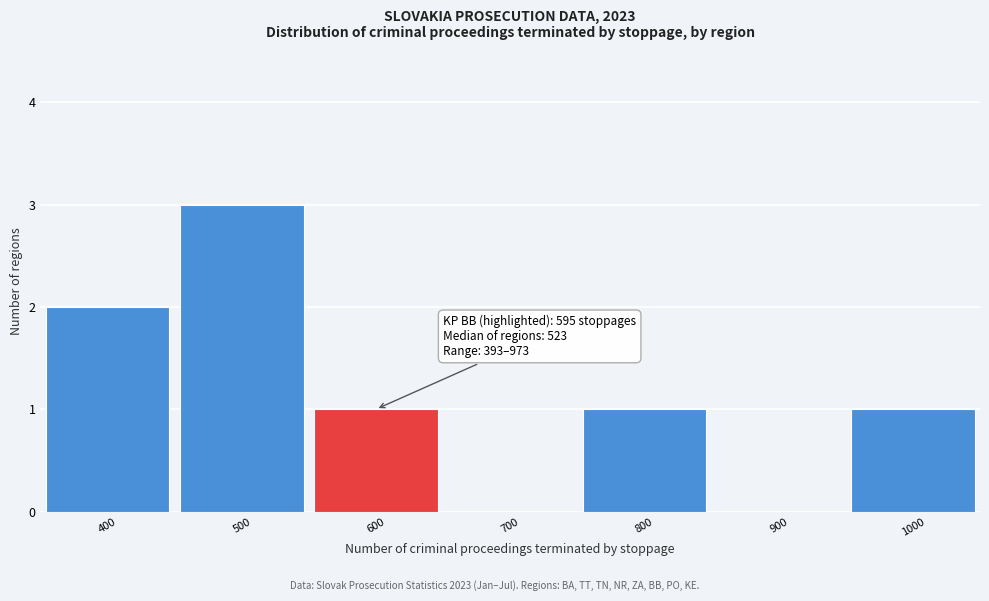

Which range on the x-axis has the tallest bar?

450 to 550